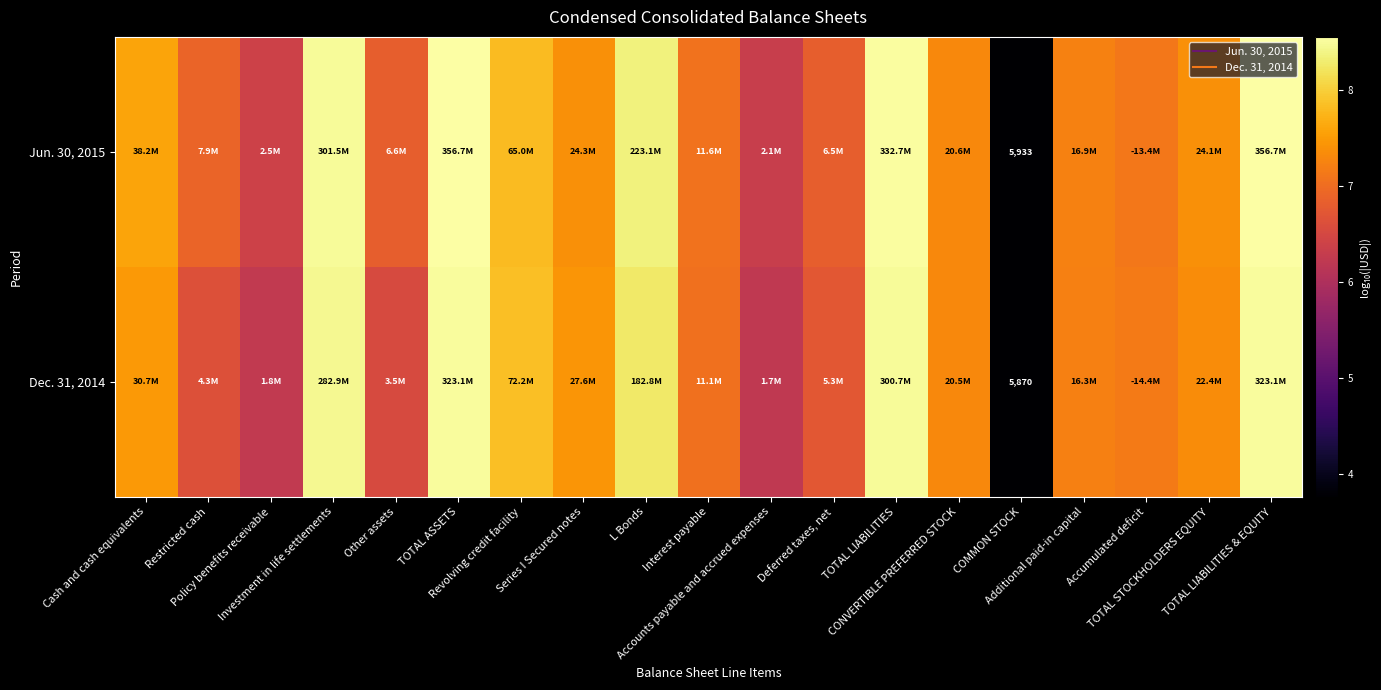

At how many categories does at least one series exceed 7?

13